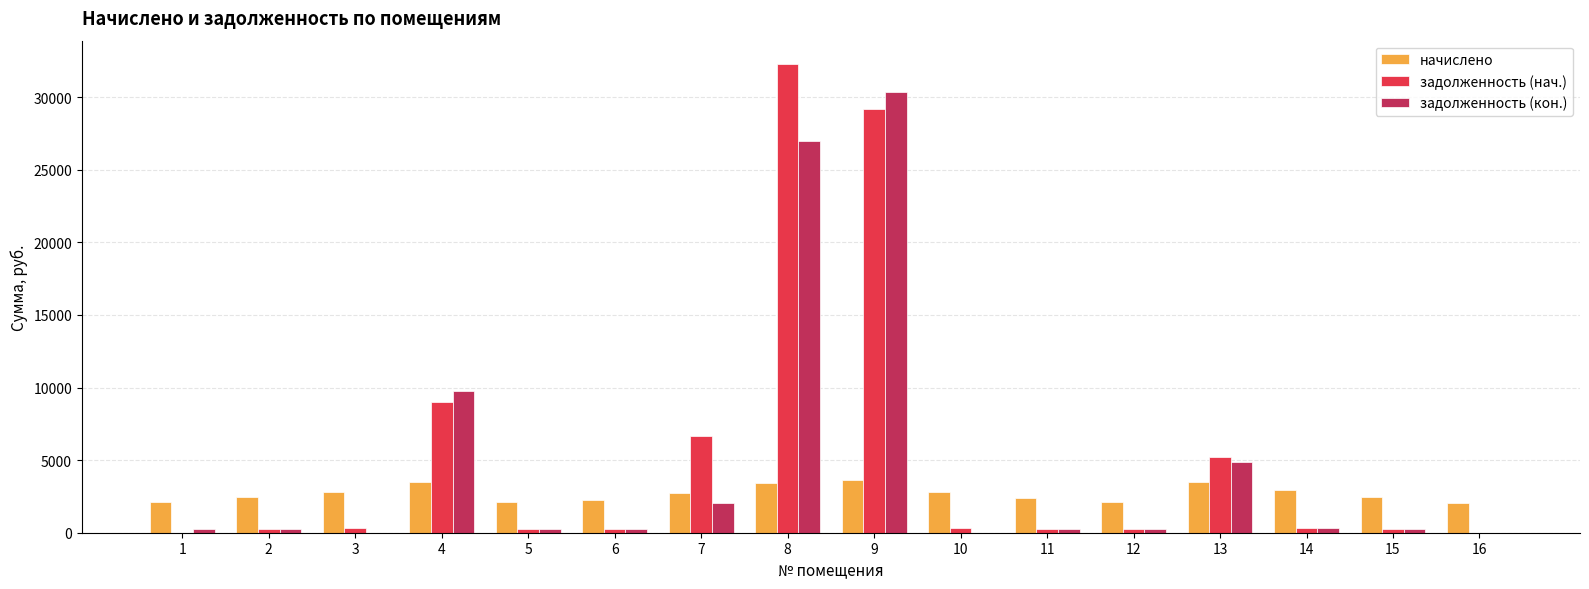

What is the average value of the задолженность (нач.) series?

5300.9